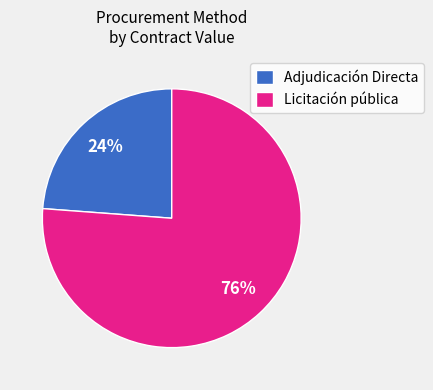

Rank the categories by value from lowest to highest.

Adjudicación Directa, Licitación pública